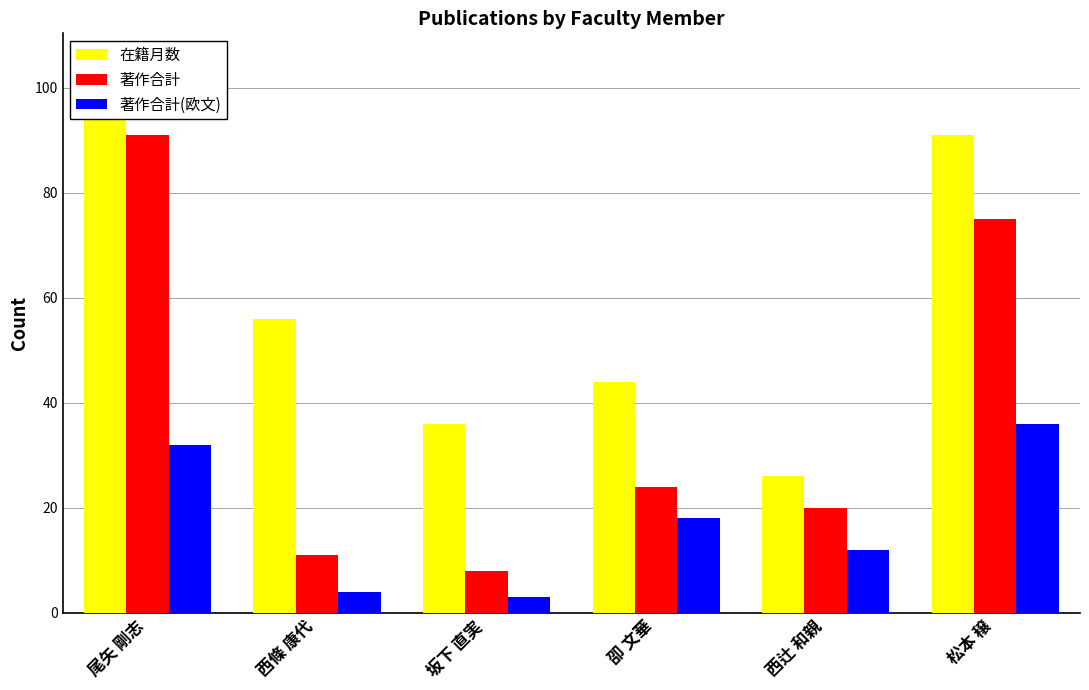

What is the value of the 著作合計 bar at the 1st from the left?

91